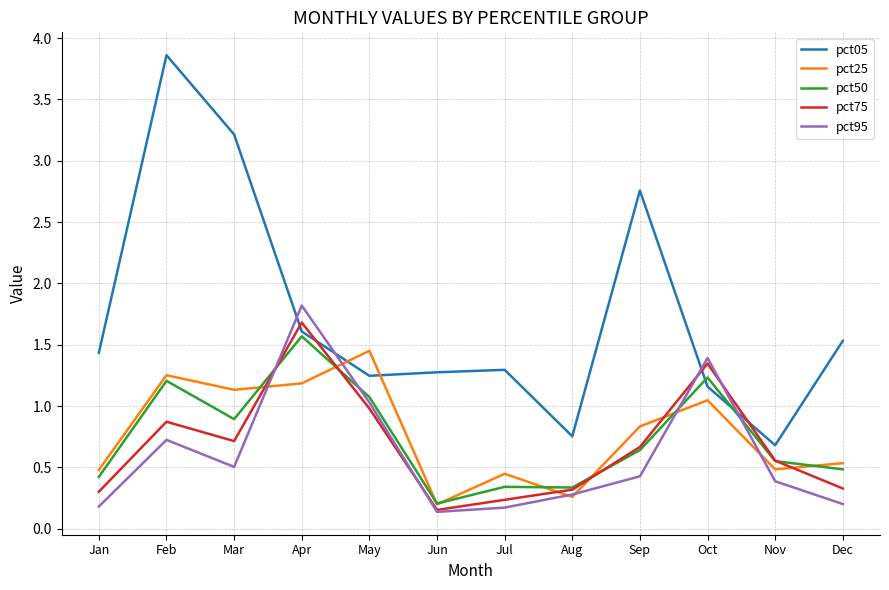

What is the total value across all series at Apr?

7.9